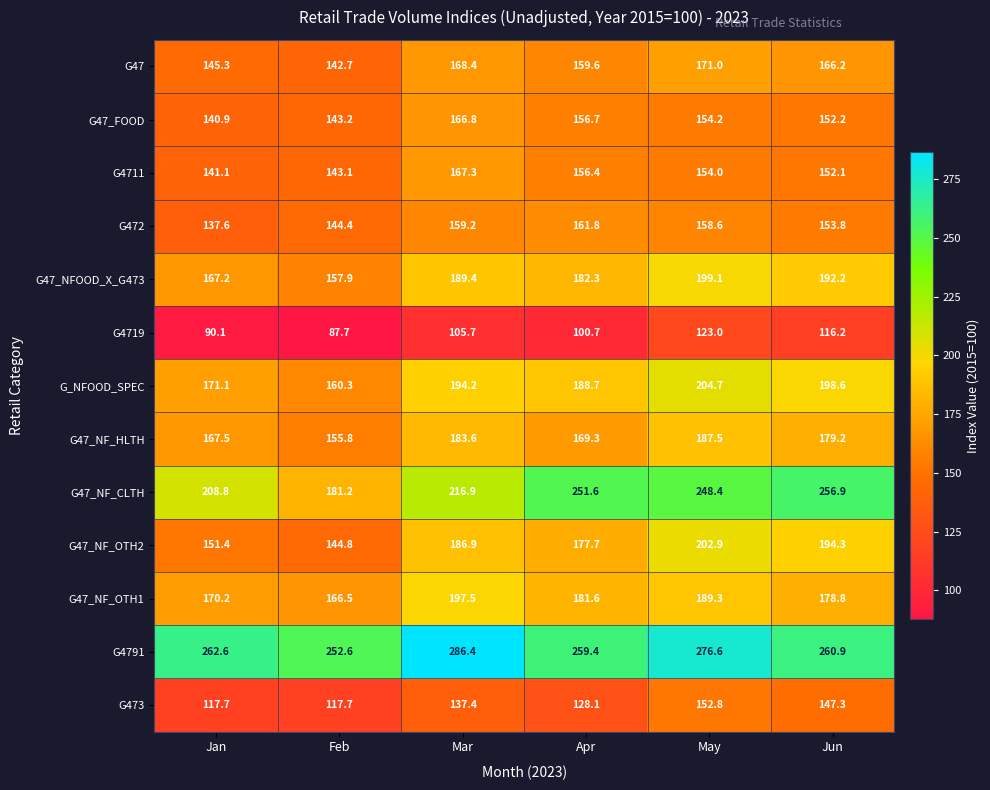

What is the difference between the highest and lowest values at Feb?

164.9